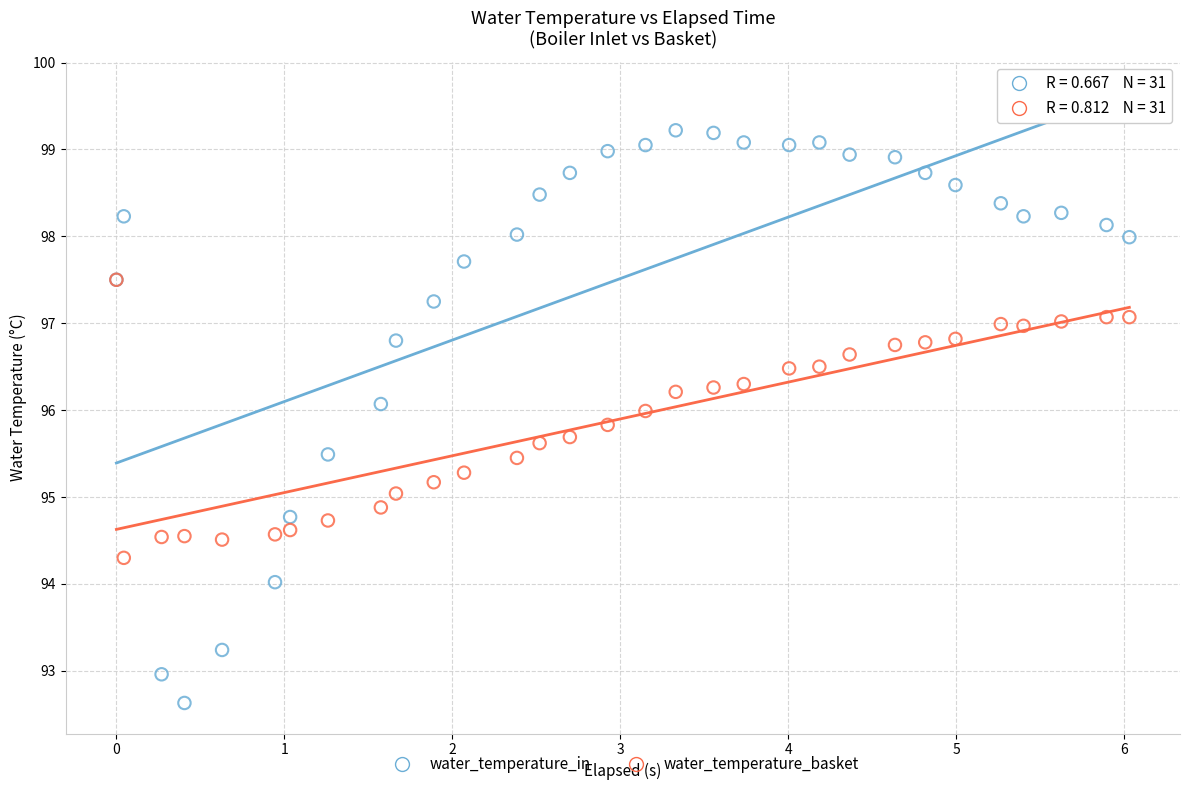

Which series has the largest Y range (max minus min)?

water_temperature_in